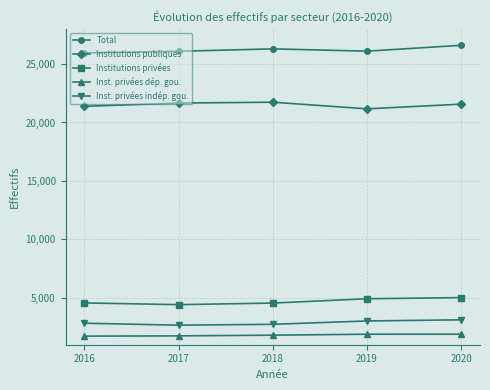

What is the difference between the highest and lowest values at 2020?

24697